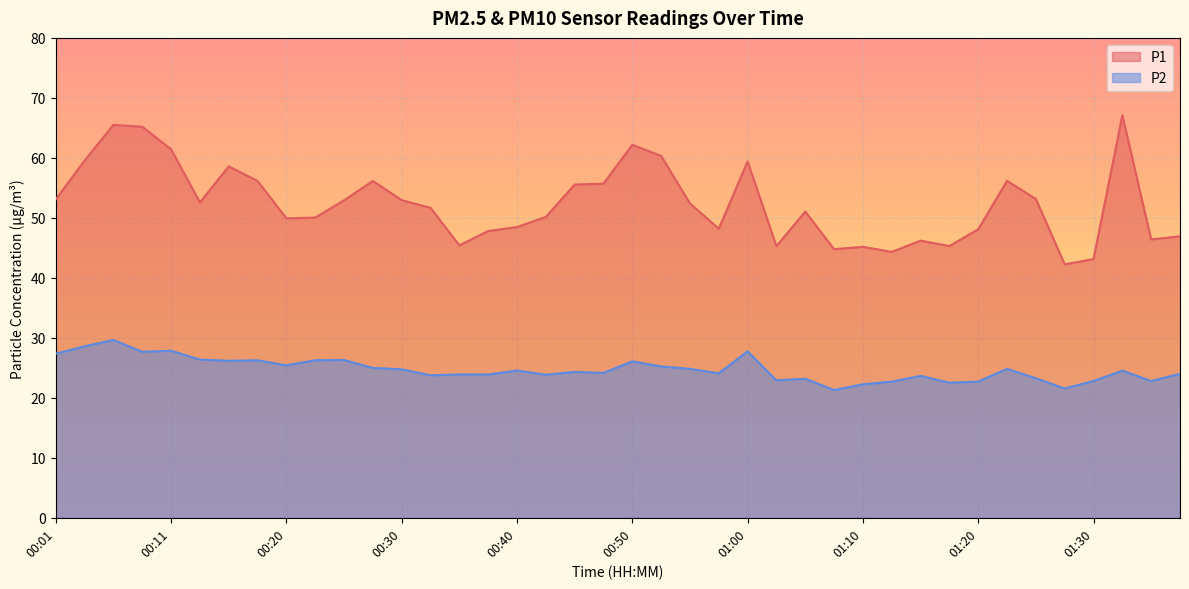

Rank the series by their average value, from lowest to highest.

P2, P1